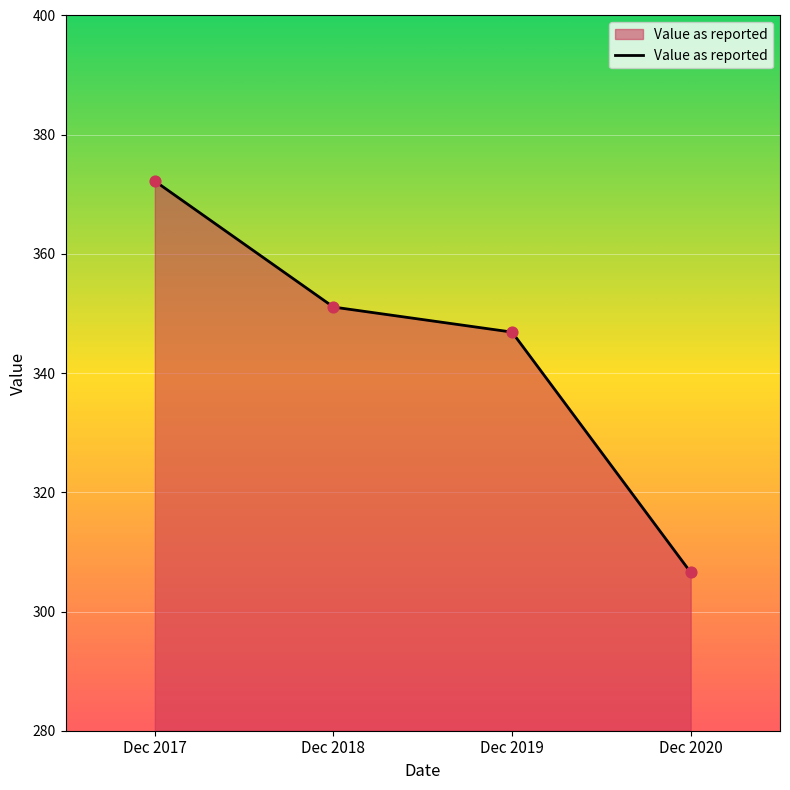

What is the ratio of the value at Dec 2019 to the value at Dec 2017?

0.9